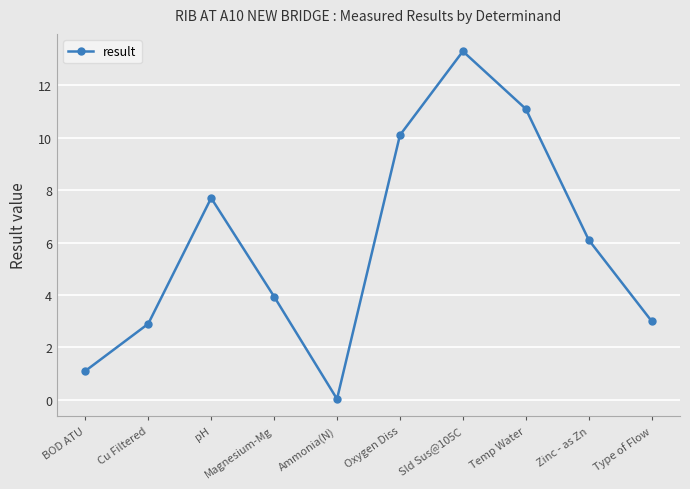

The chart shows a value of 7.7 at pH. True or false?

True